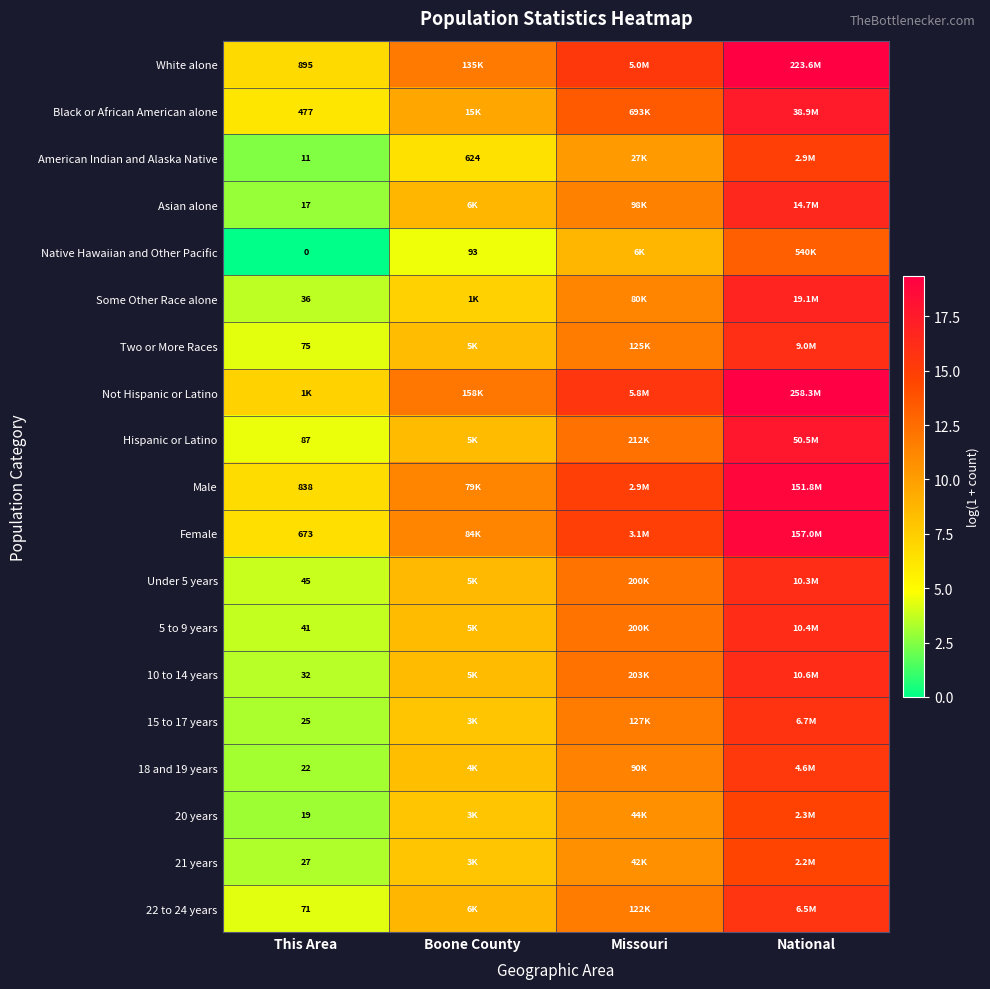

What is the difference between the maximum and minimum values in the Asian alone series?

13.6